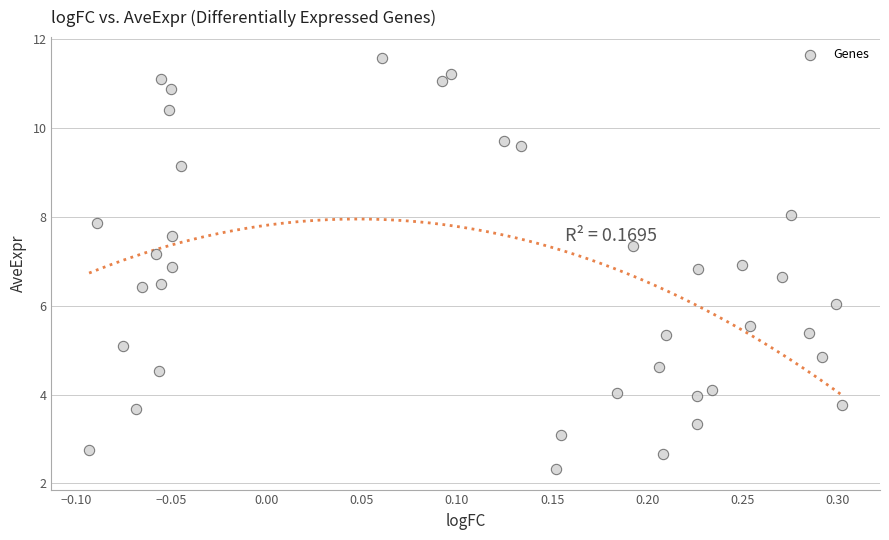

What is the range of X values (max minus min)?

0.4